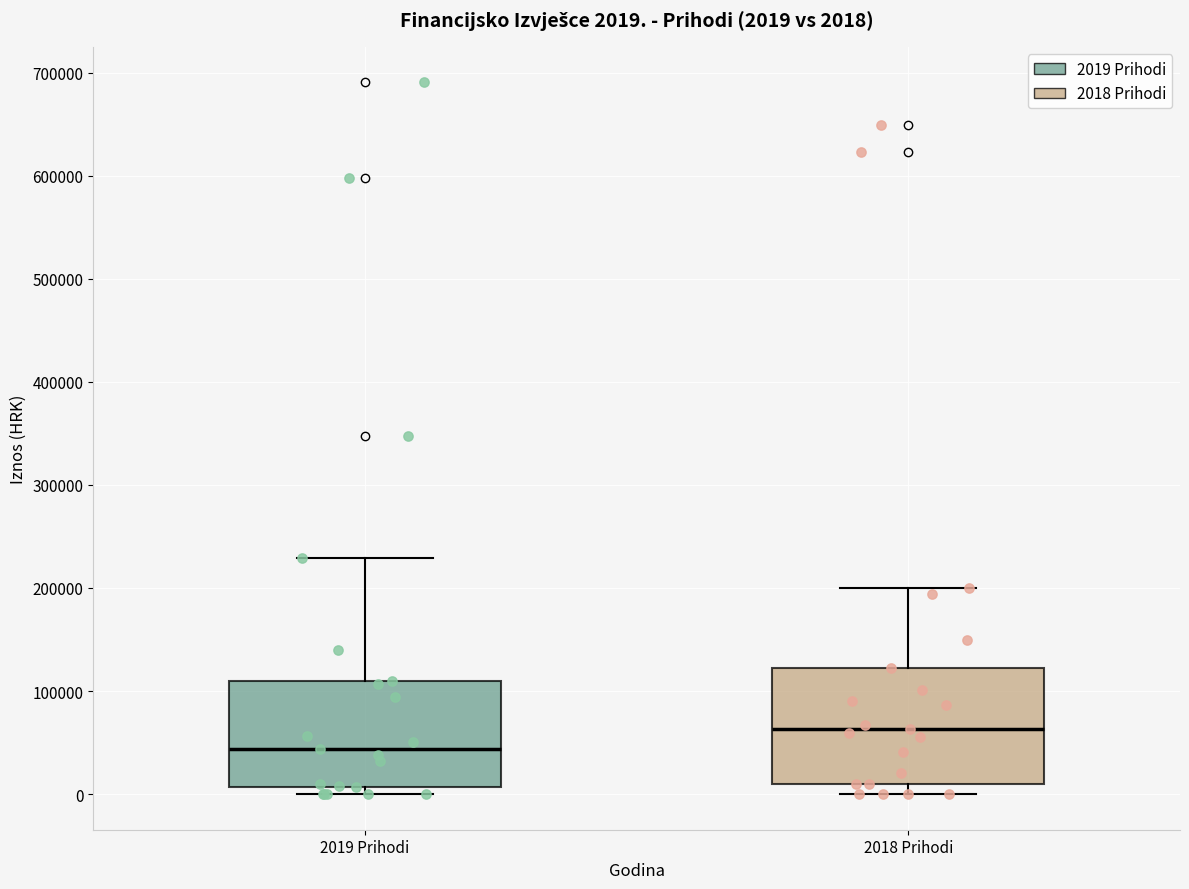

Which box's median line is the lowest?

2019 Prihodi